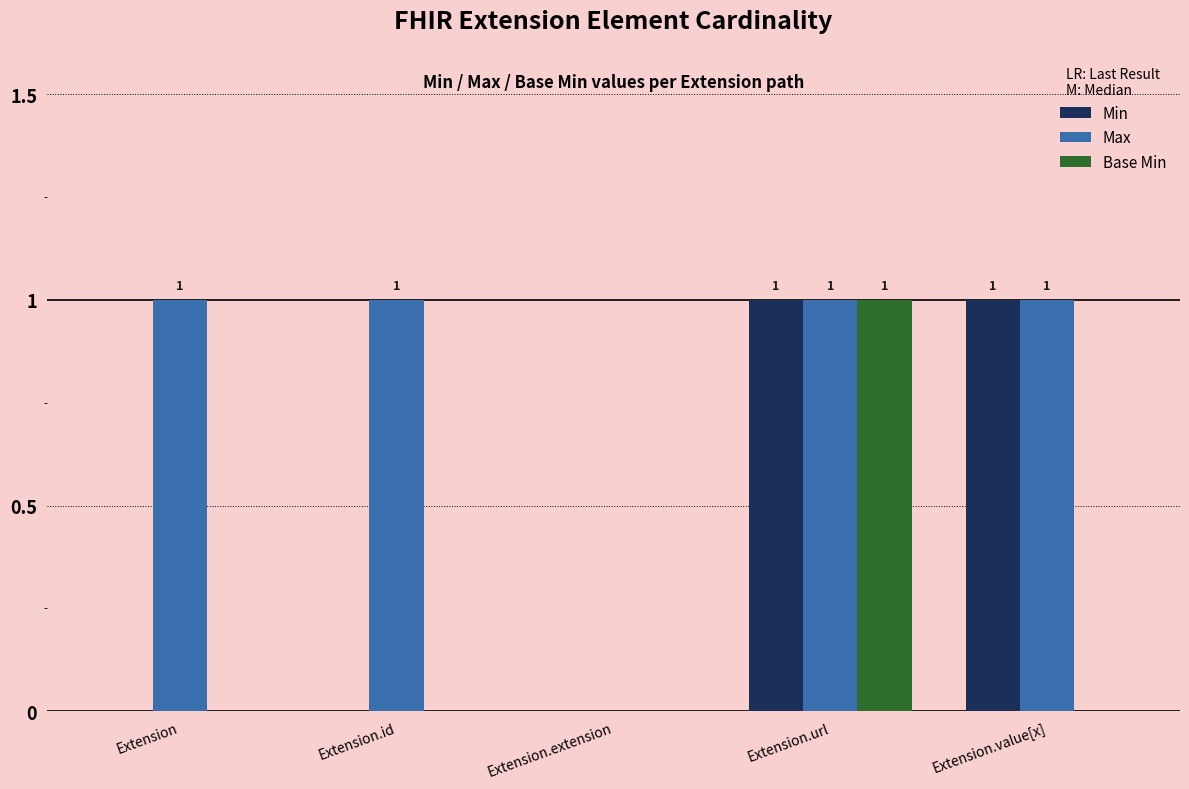

What is the total value across all series at Extension.id?

1